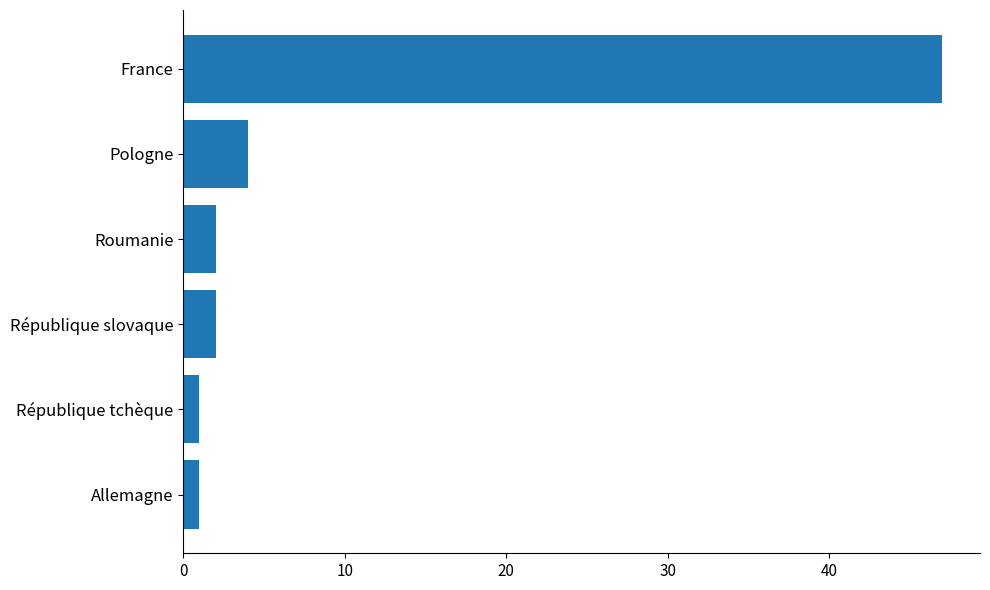

What is the difference between the values at Allemagne and France?

46